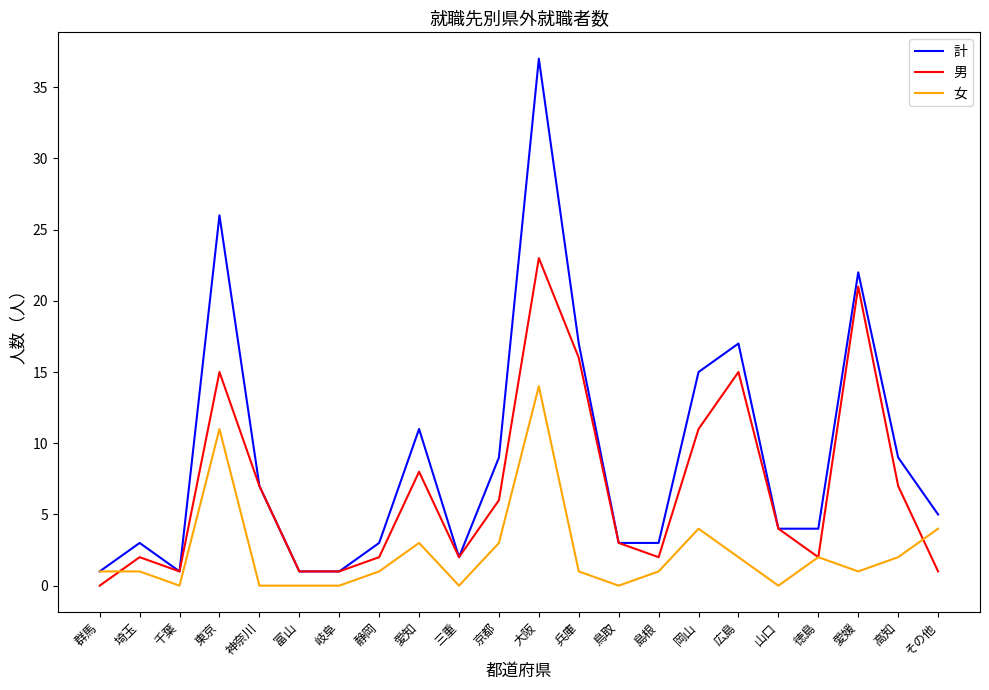

What are all the series names shown in the legend?

計, 男, 女